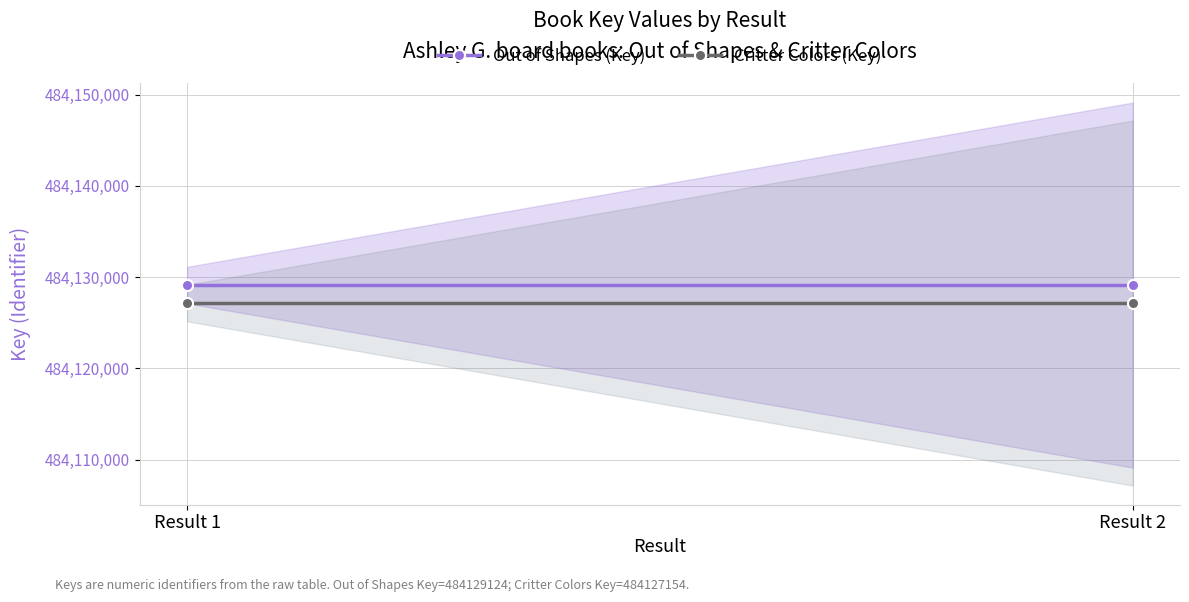

Reading right to left, list all the values displayed in this chart.

Out of Shapes (Key): 484129124	484129124
Critter Colors (Key): 484127154	484127154